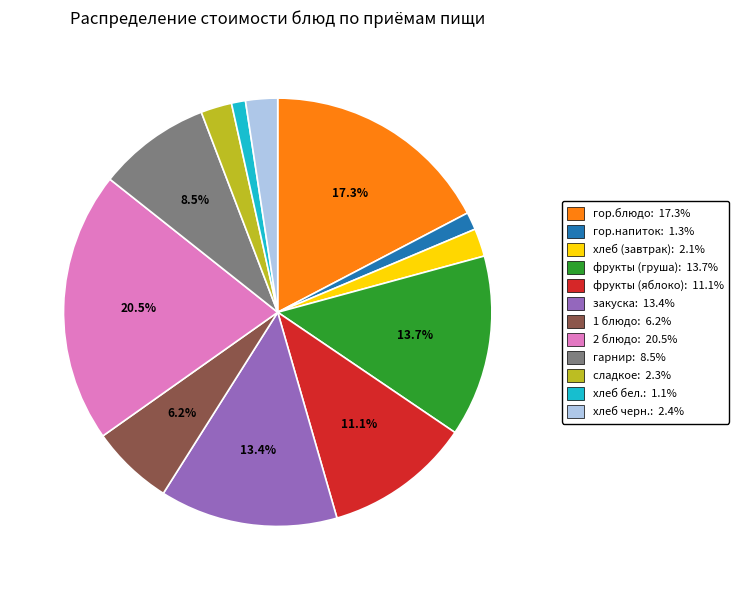

To the nearest percent, what is the difference between the largest and smallest slice percentages?

19%